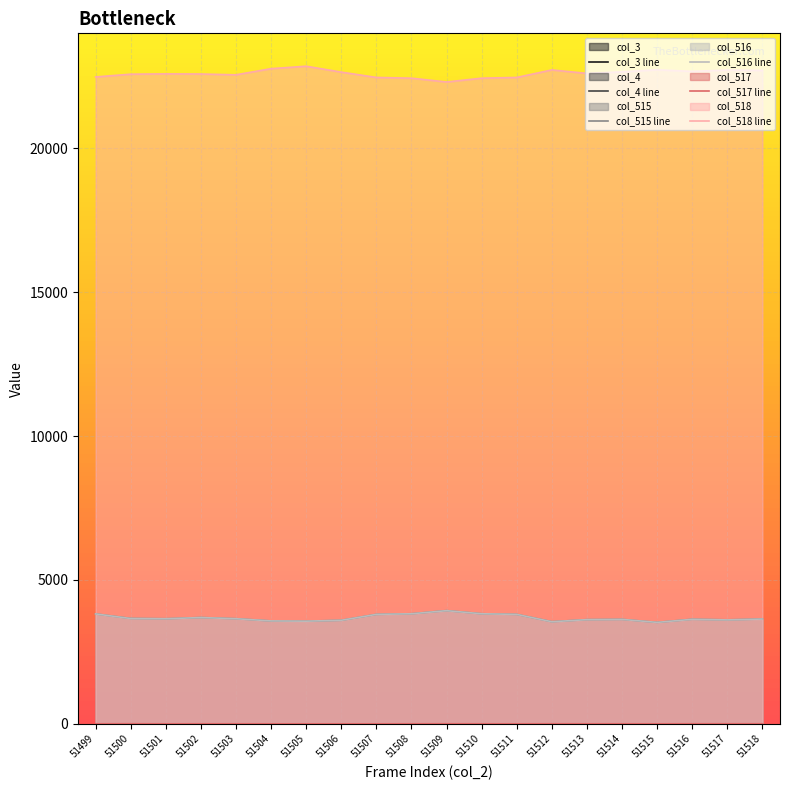

What is the average value of the col_515 line series?

3681